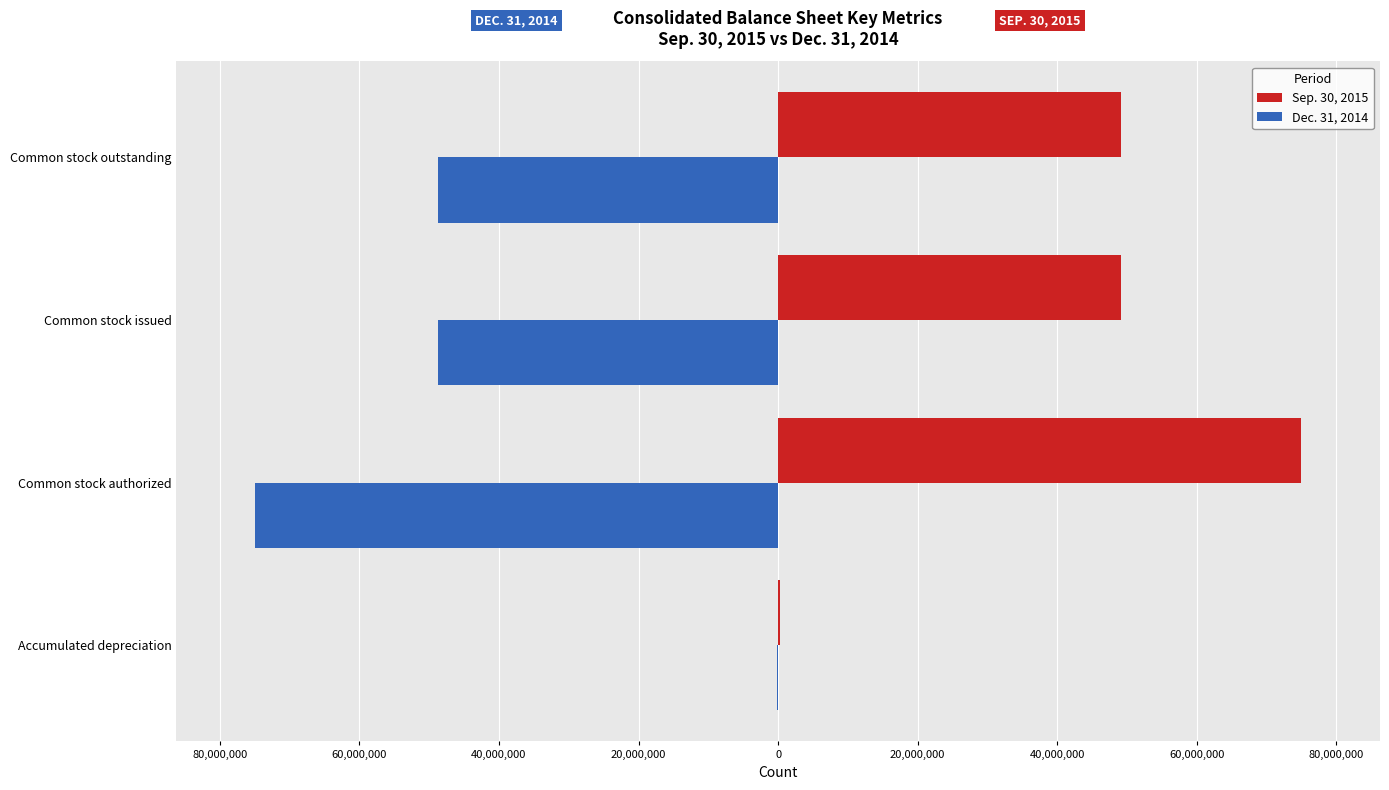

What are all the series names shown in the legend?

Sep. 30, 2015, Dec. 31, 2014